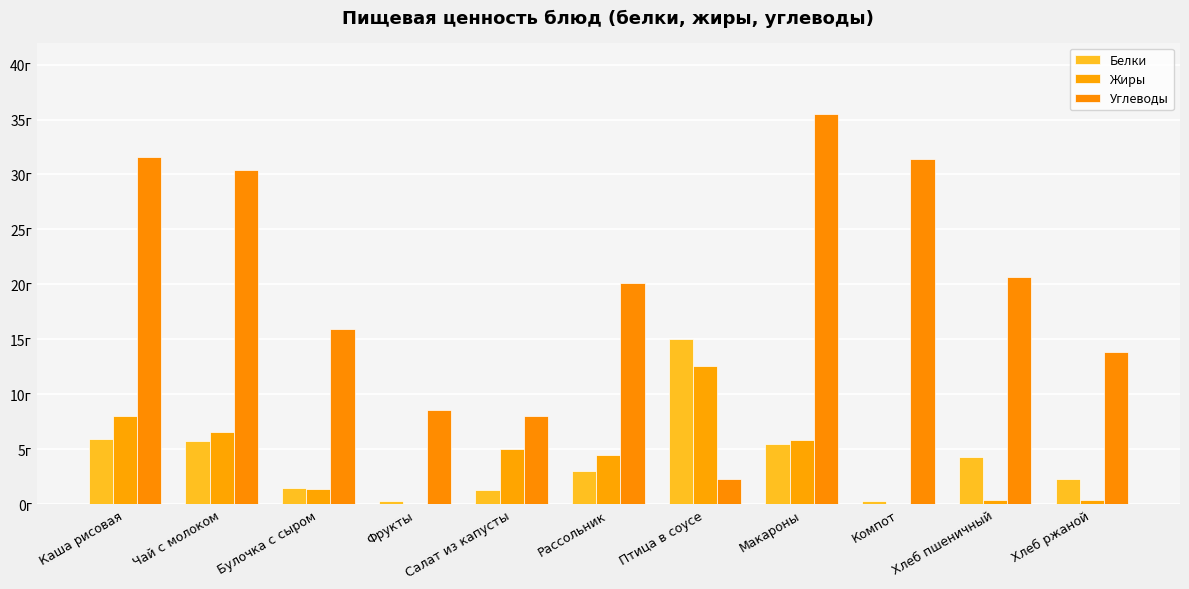

Which series has the largest range (max minus min)?

Углеводы